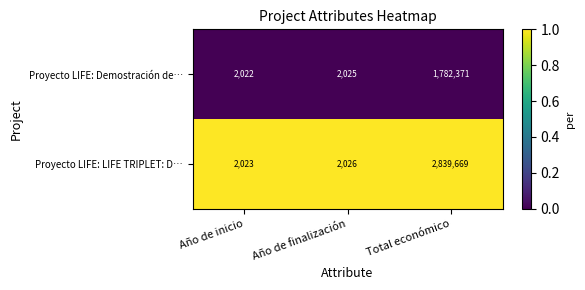

Rank the series at Año de finalización from lowest to highest value.

Proyecto LIFE: Demostración de…, Proyecto LIFE: LIFE TRIPLET: D…